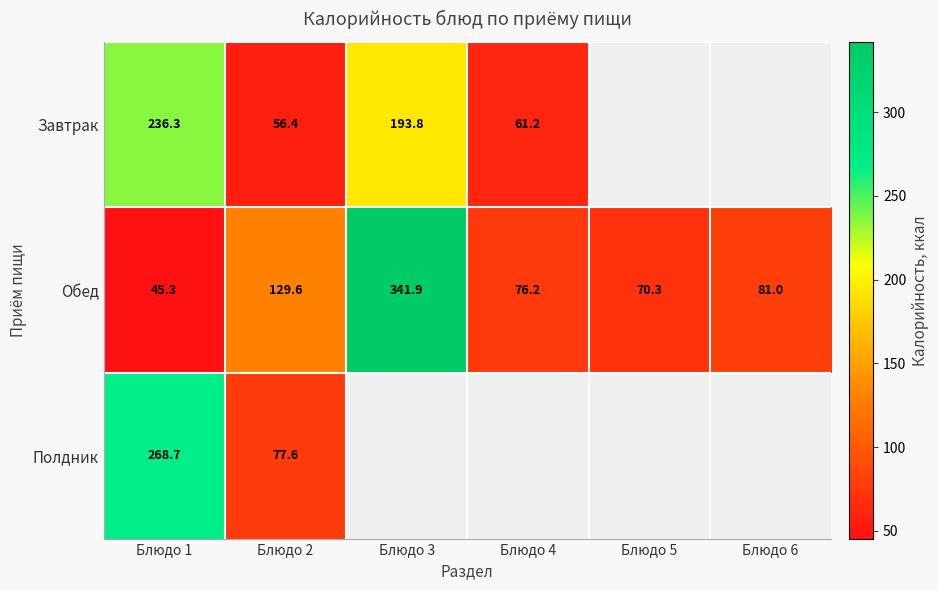

Which category has the lowest value across all series?

Блюдо 1